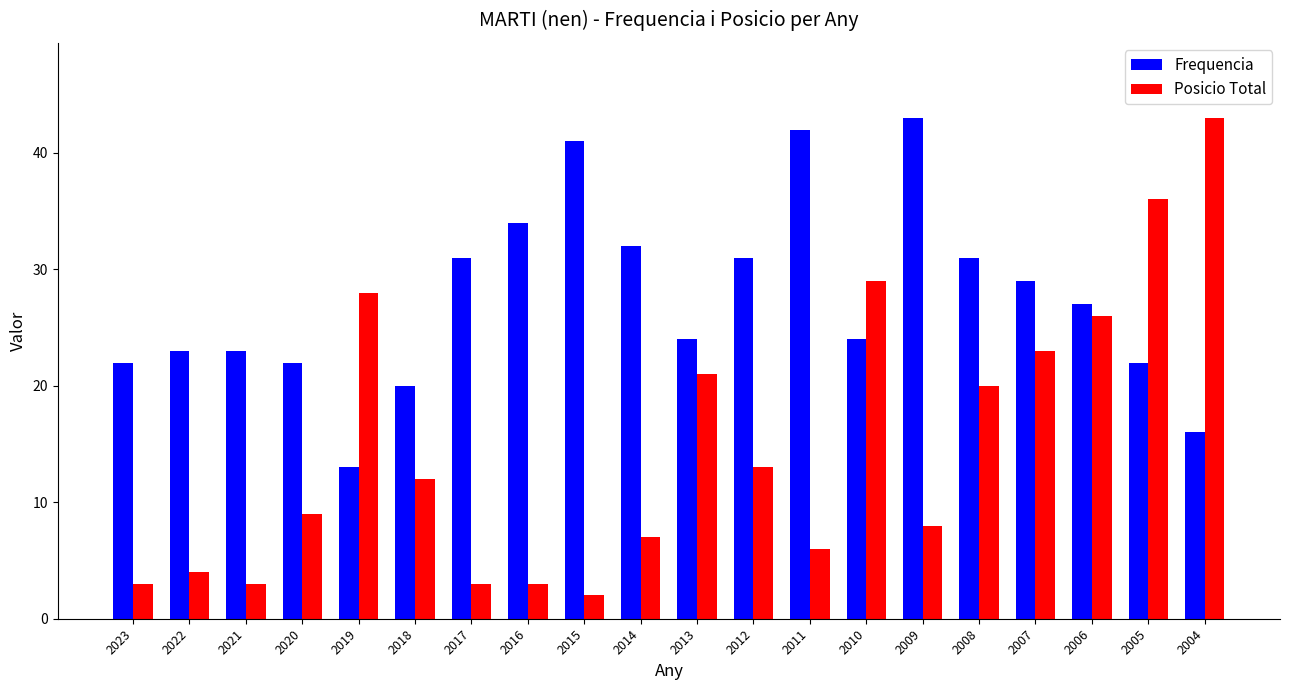

How many bars are there in each group?

2